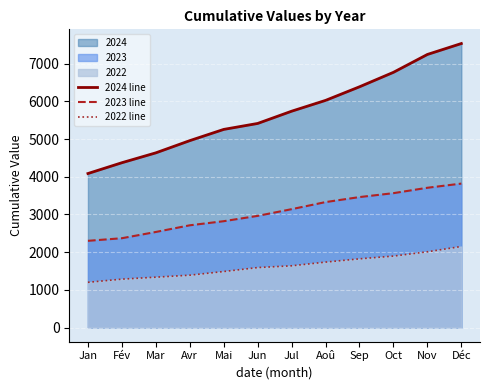

Reading left to right, list all the values displayed in this chart.

2024 line: Jan=4087	Fév=4374	Mar=4636	Avr=4960	Mai=5258	Jun=5416	Jul=5741	Aoû=6028	Sep=6389	Oct=6773	Nov=7247	Déc=7537
2023 line: Jan=2301	Fév=2370	Mar=2536	Avr=2713	Mai=2822	Jun=2963	Jul=3141	Aoû=3329	Sep=3462	Oct=3566	Nov=3709	Déc=3820
2022 line: Jan=1200	Fév=1284	Mar=1336	Avr=1389	Mai=1486	Jun=1591	Jul=1638	Aoû=1736	Sep=1823	Oct=1896	Nov=2010	Déc=2151